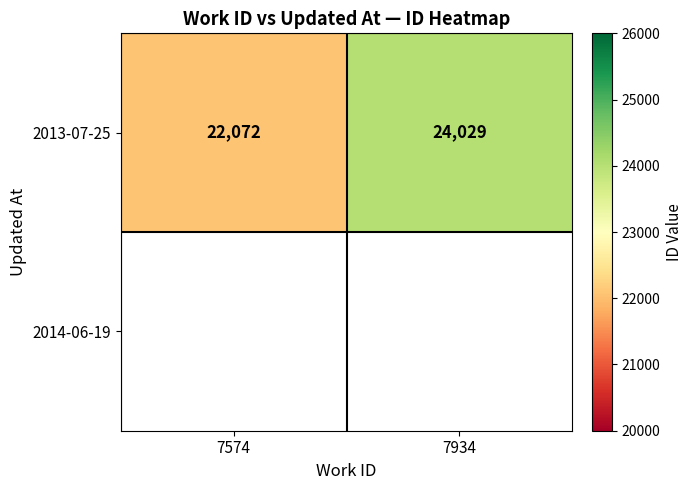

At how many categories does at least one series exceed 22308?

1